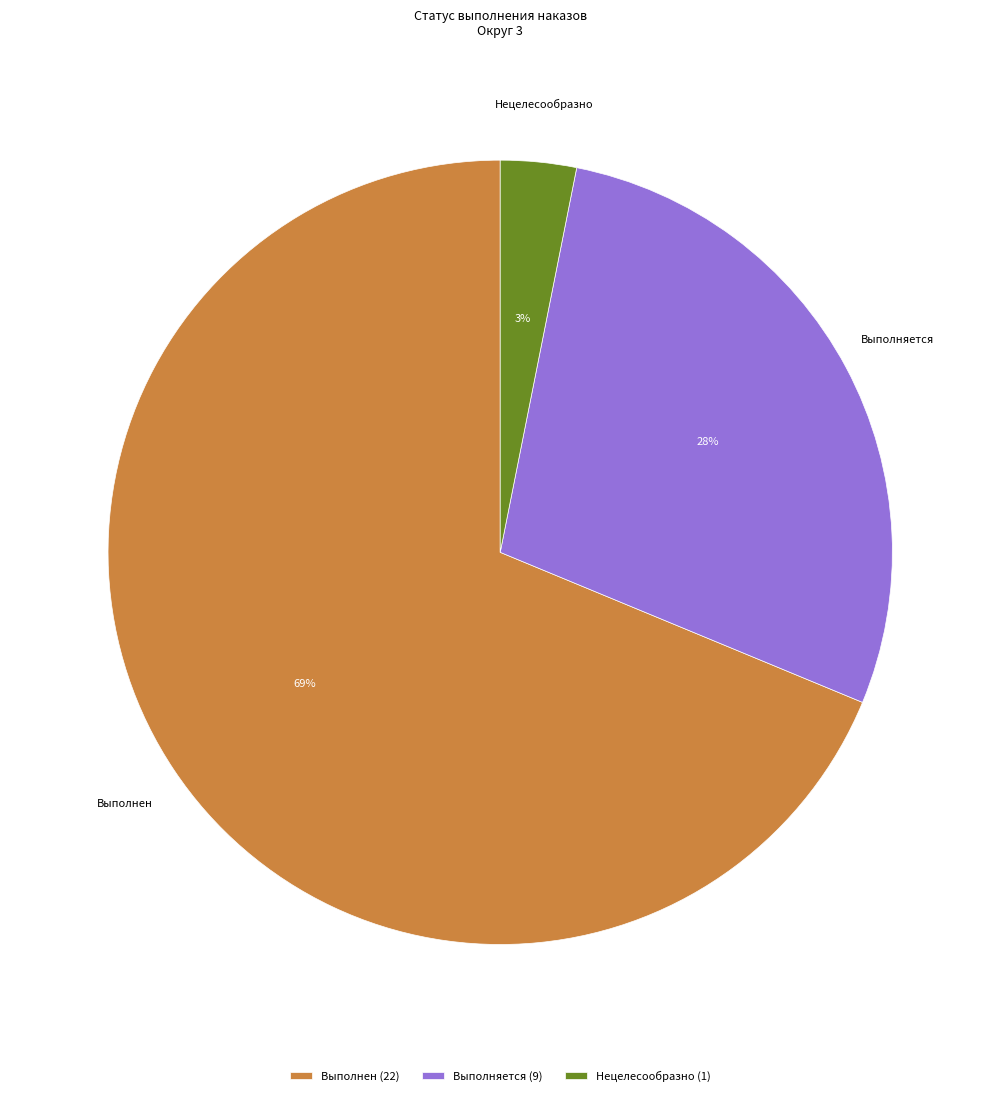

Does any single category account for the majority?

Yes